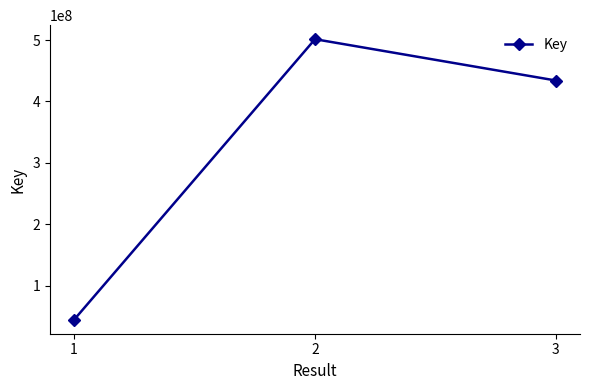

List the labels in order of value, largest first.

2, 3, 1